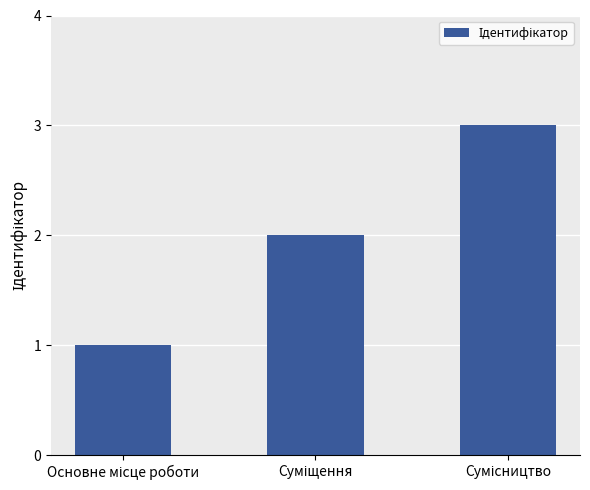

What is the value of the 3rd bar from the left?

3